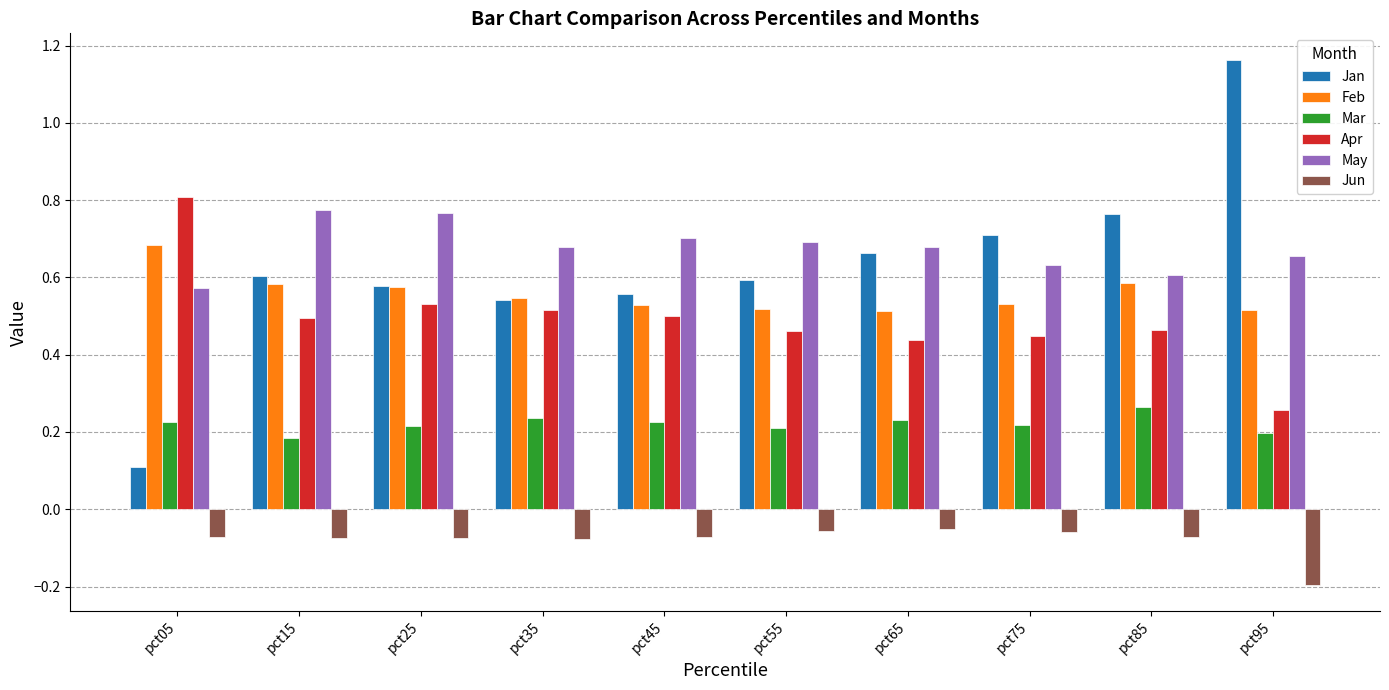

Which series has the largest range (max minus min)?

Jan